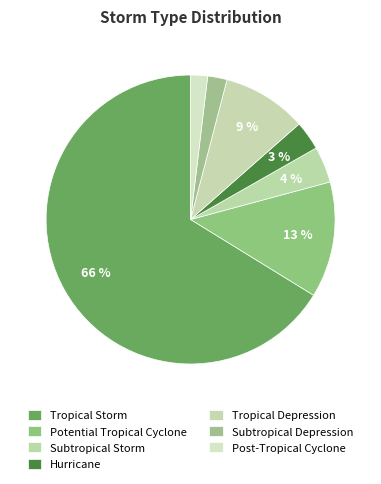

To the nearest percent, what is the average slice percentage?

14%